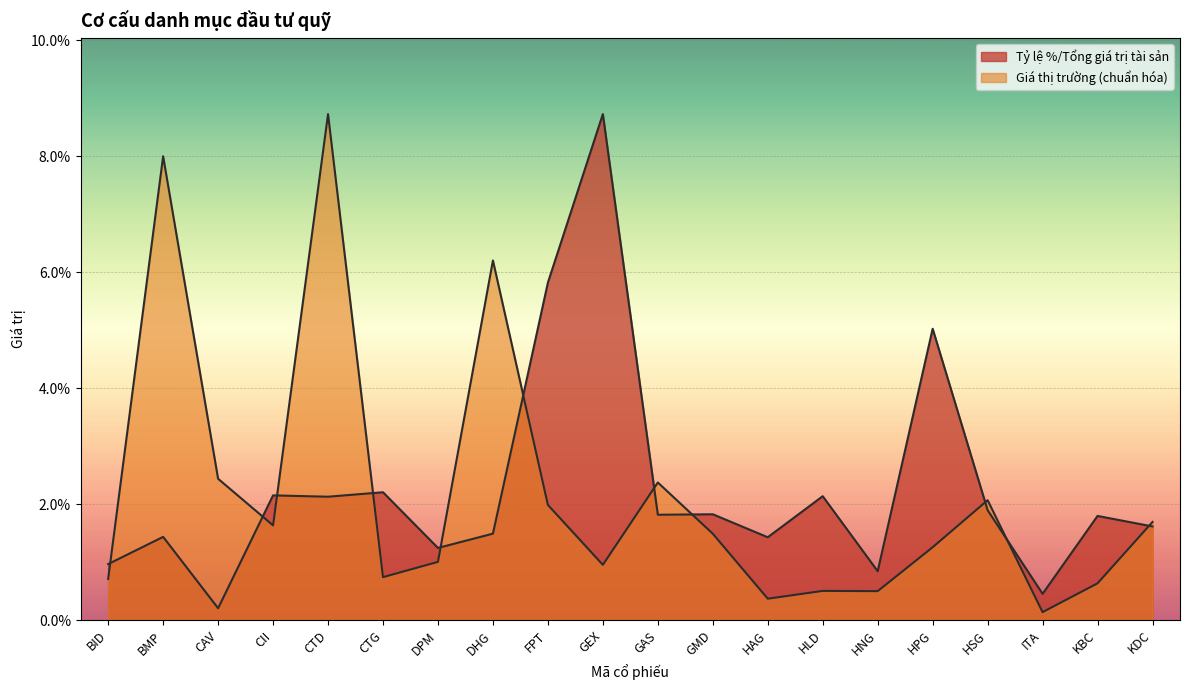

Reading right to left, list all the values displayed in this chart.

Tỷ lệ %/Tổng giá trị tài sản: KDC=0.0	KBC=0.0	ITA=0.0	HSG=0.0	HPG=0.1	HNG=0.0	HLD=0.0	HAG=0.0	GMD=0.0	GAS=0.0	GEX=0.1	FPT=0.1	DHG=0.0	DPM=0.0	CTG=0.0	CTD=0.0	CII=0.0	CAV=0.0	BMP=0.0	BID=0.0
Giá thị trường (nghìn VND): KDC=0.0	KBC=0.0	ITA=0.0	HSG=0.0	HPG=0.0	HNG=0.0	HLD=0.0	HAG=0.0	GMD=0.0	GAS=0.0	GEX=0.0	FPT=0.0	DHG=0.1	DPM=0.0	CTG=0.0	CTD=0.1	CII=0.0	CAV=0.0	BMP=0.1	BID=0.0